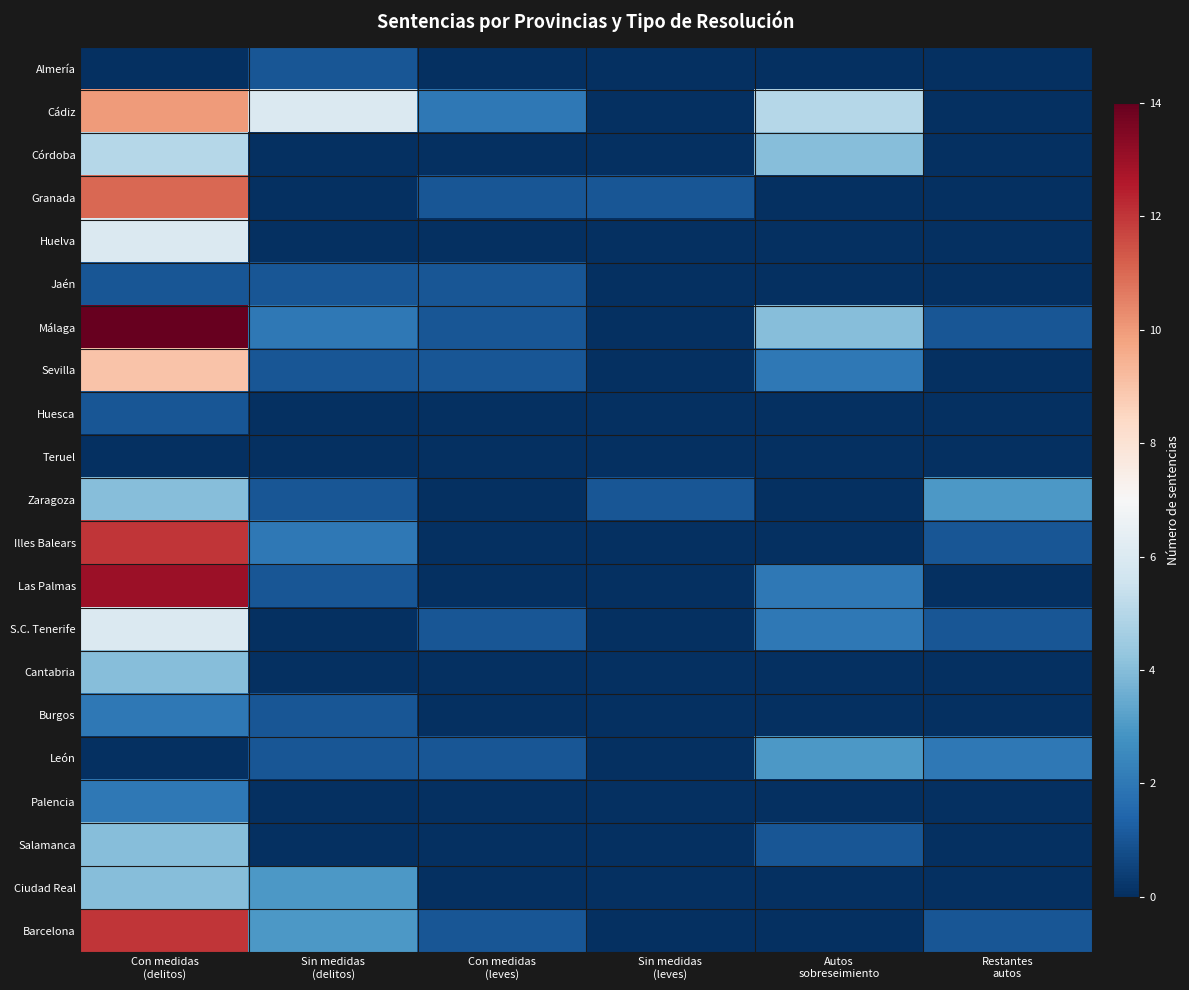

What is the spread (max minus min) of values at Sin medidas
(leves)?

1